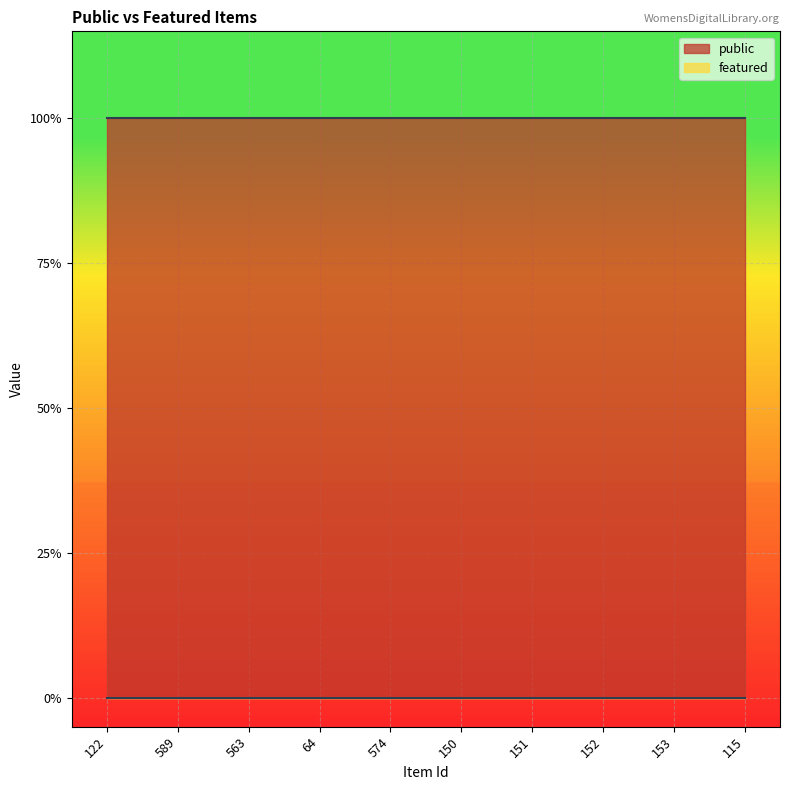

At which label does featured reach its peak?

122